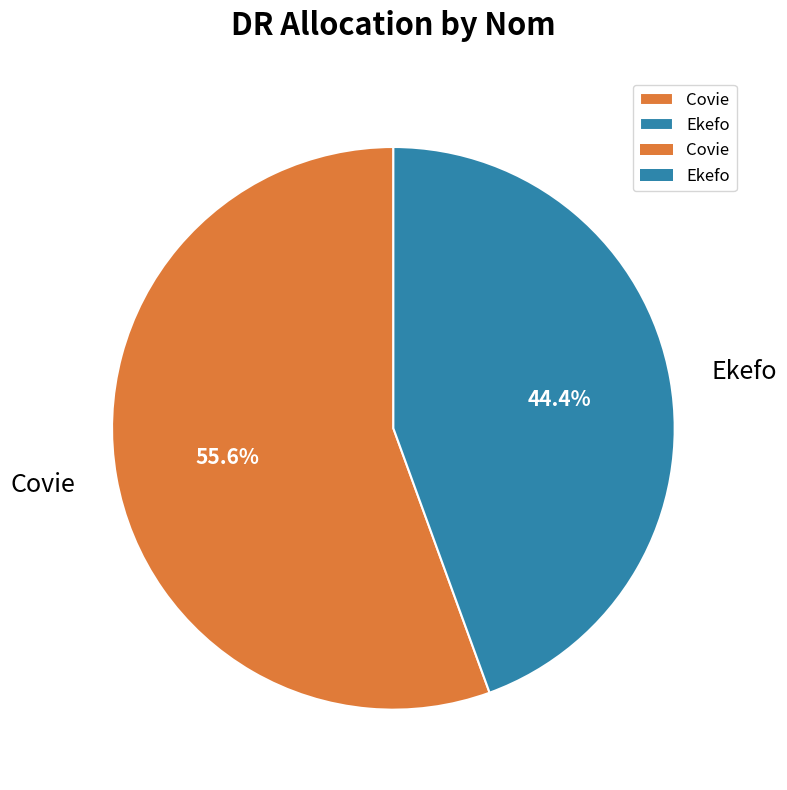

Between Covie and Ekefo, which is larger?

Covie